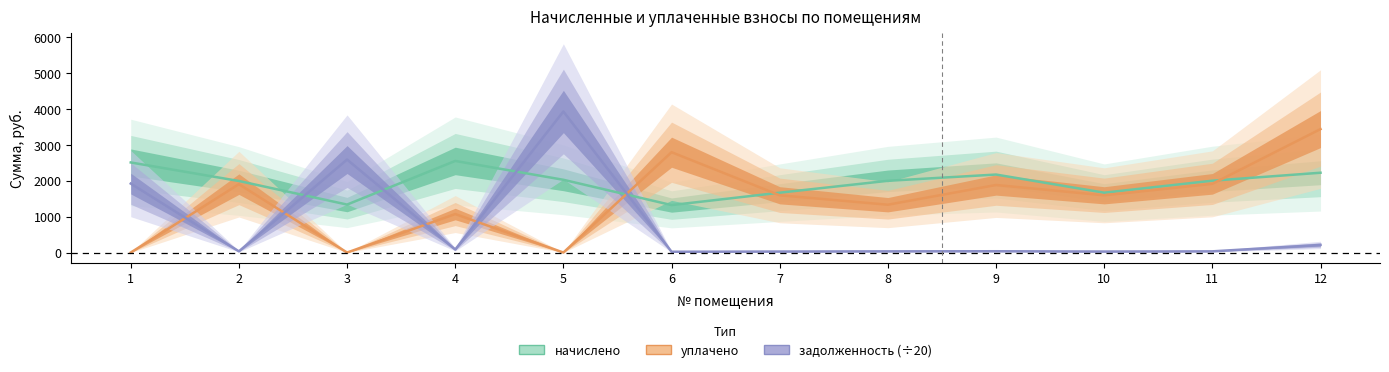

At which label is уплачено closest to 1718?

7